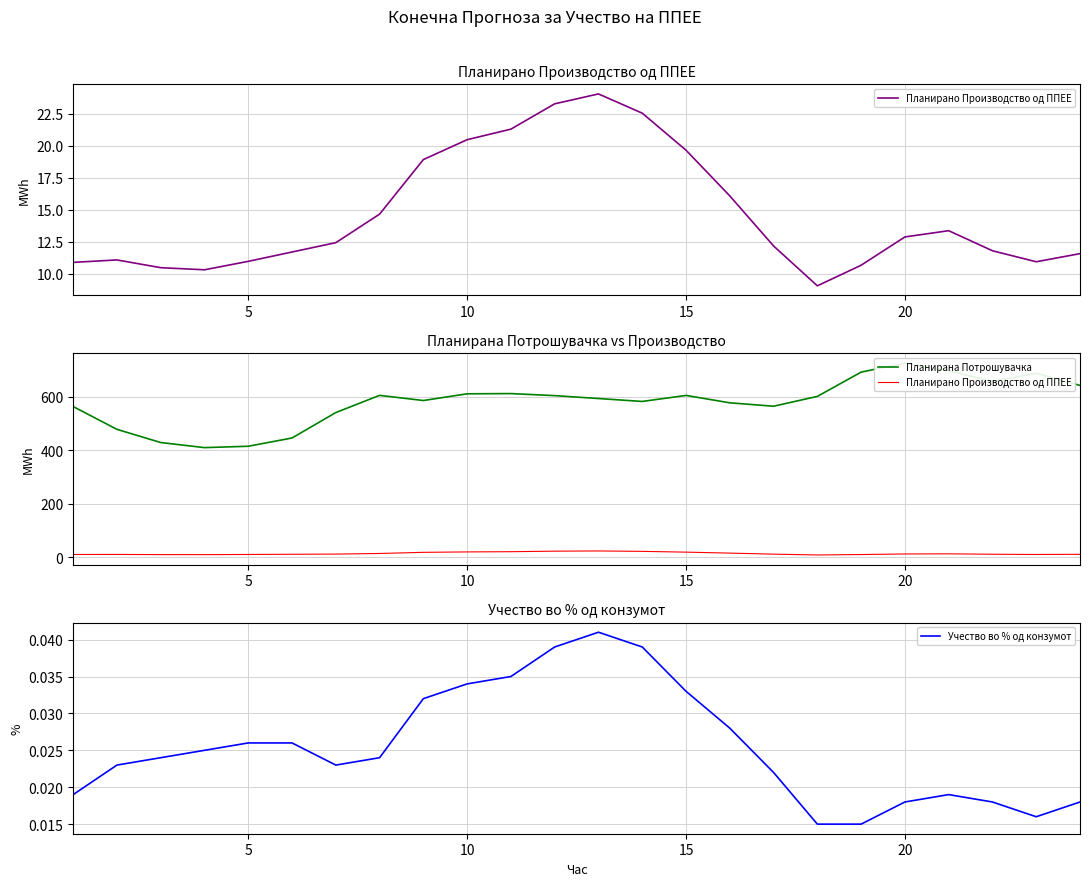

Which category has the highest value across all series?

20